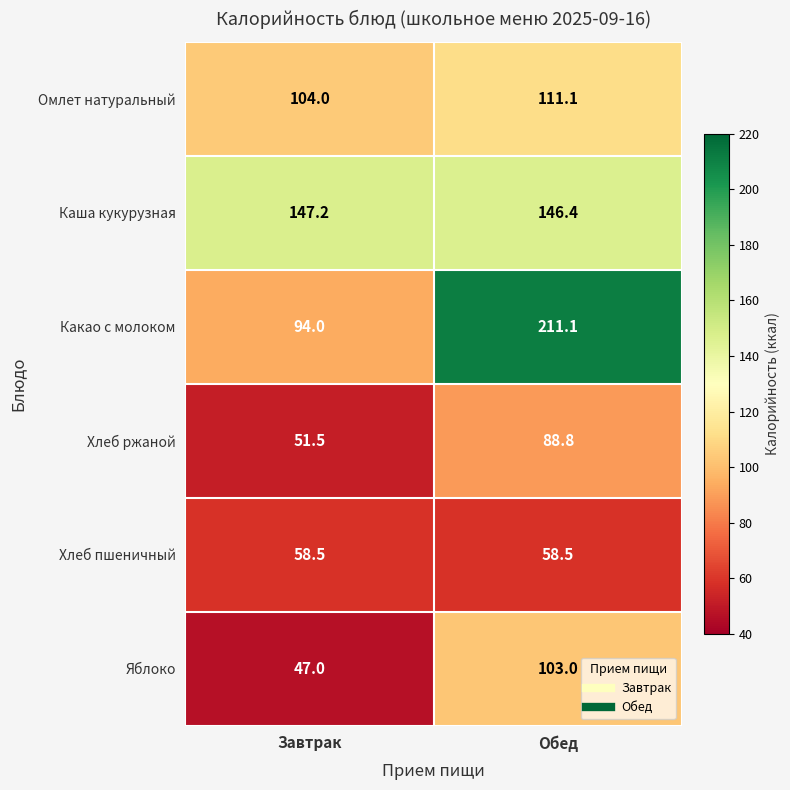

What is the difference between the Яблоко values at Обед and Завтрак?

56.0